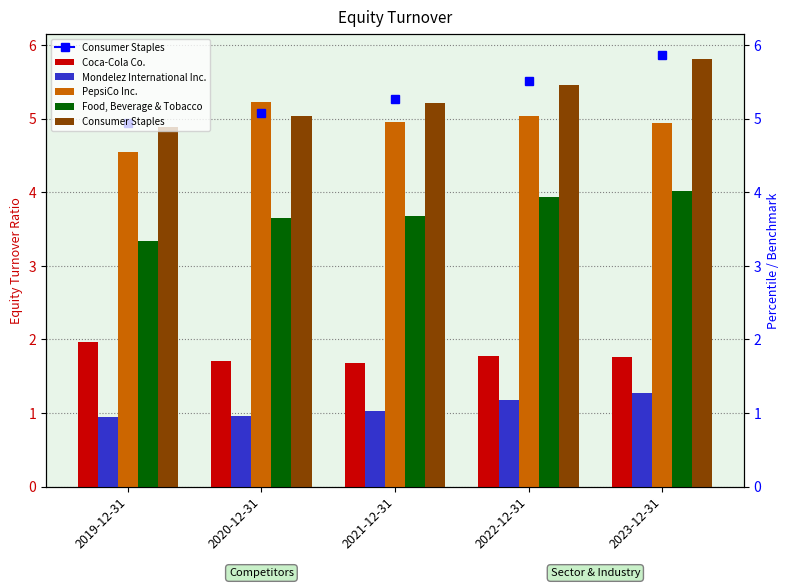

Between 2021-12-31 and 2023-12-31, which is larger?

2023-12-31